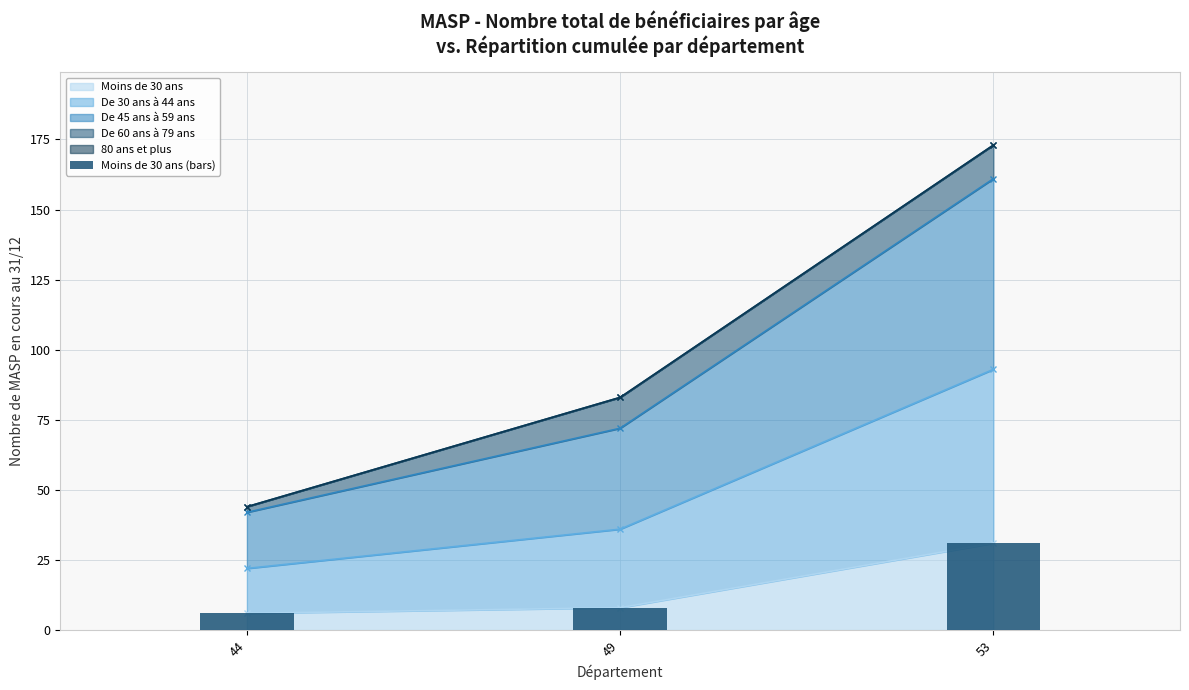

Where does the data first go above 8?

53